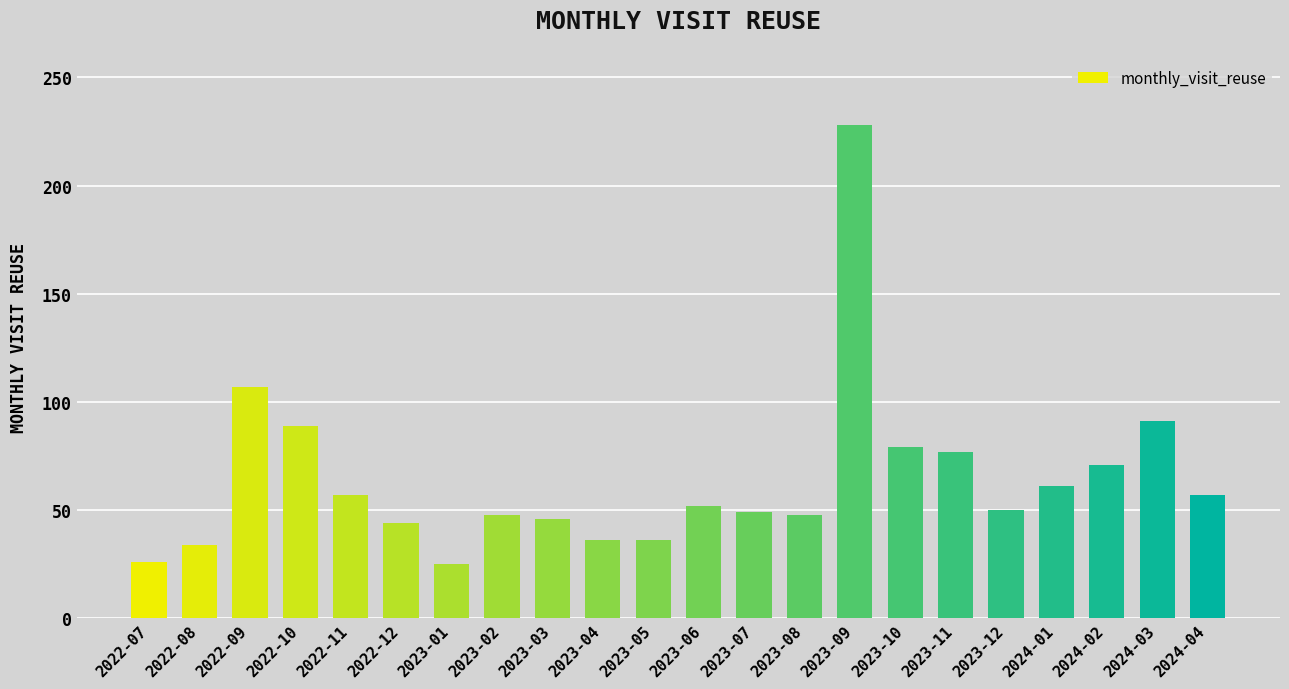

Approximately how many times larger is the value at 2023-12 compared to 2023-04?

1.4